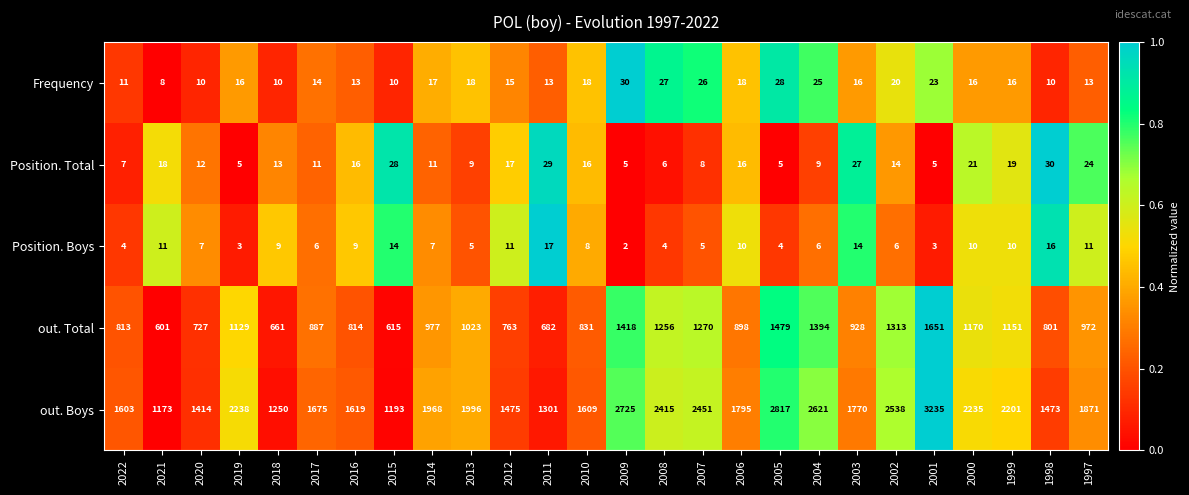

What is the difference between the second highest and second lowest values in the Position. Boys series?

13